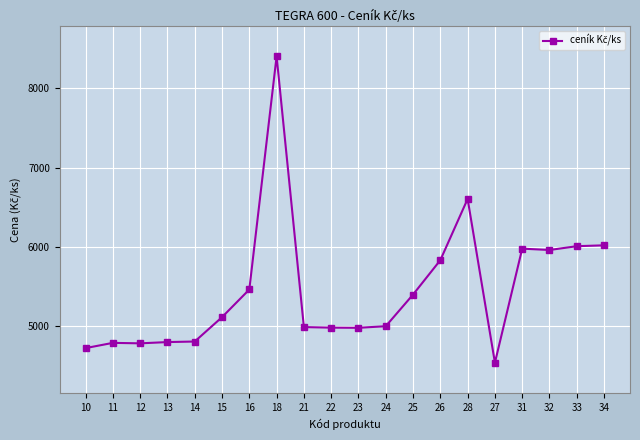

What is the sum of all values?

109201